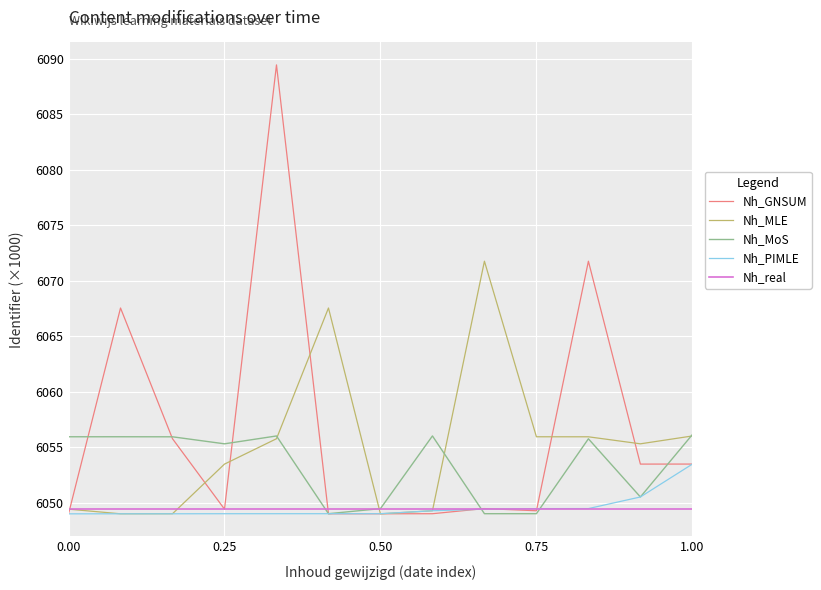

Which series has the largest range (max minus min)?

Nh_GNSUM